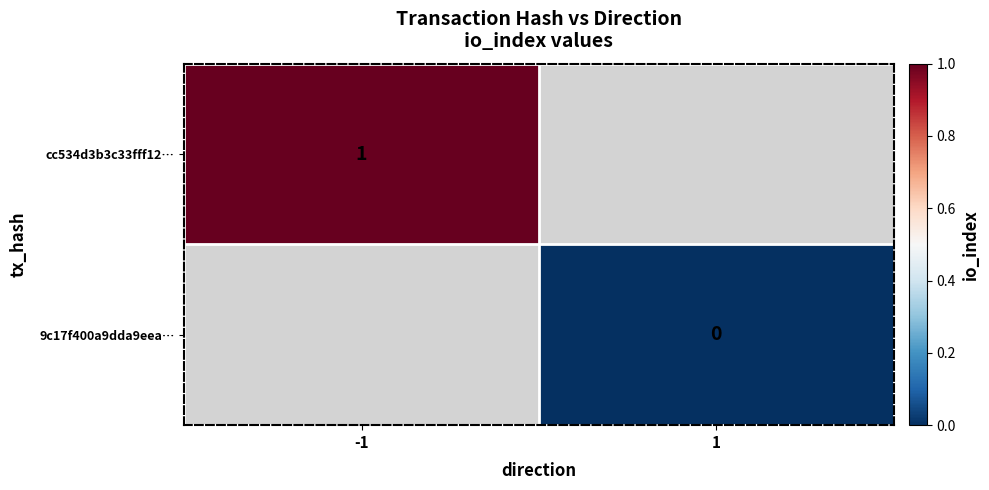

The value of cc534d3b3c33fff12… at -1 is 1. True or false?

True